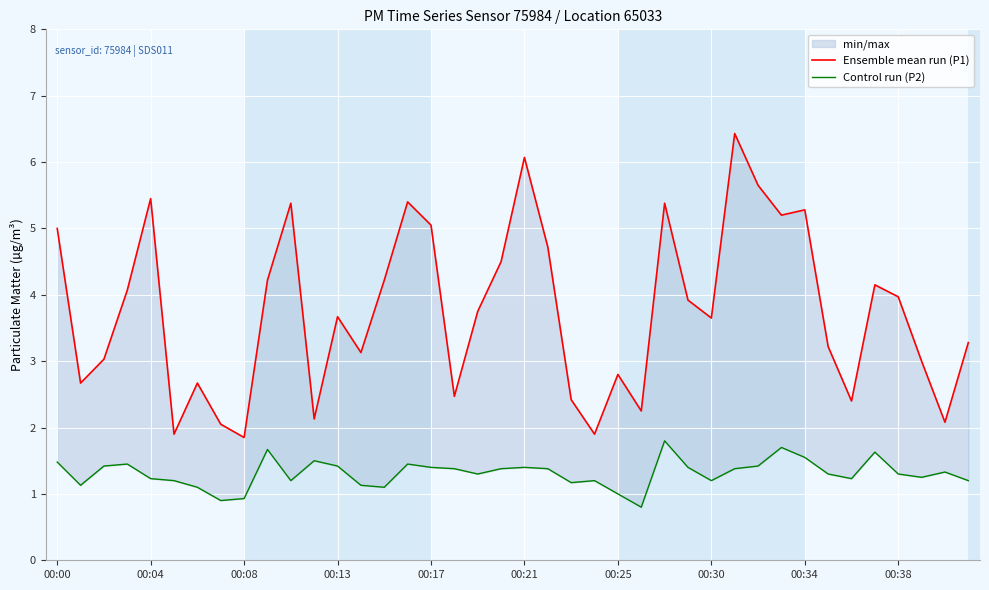

The Ensemble mean run (P1) series shows 2.7 at 00:25. True or false?

True